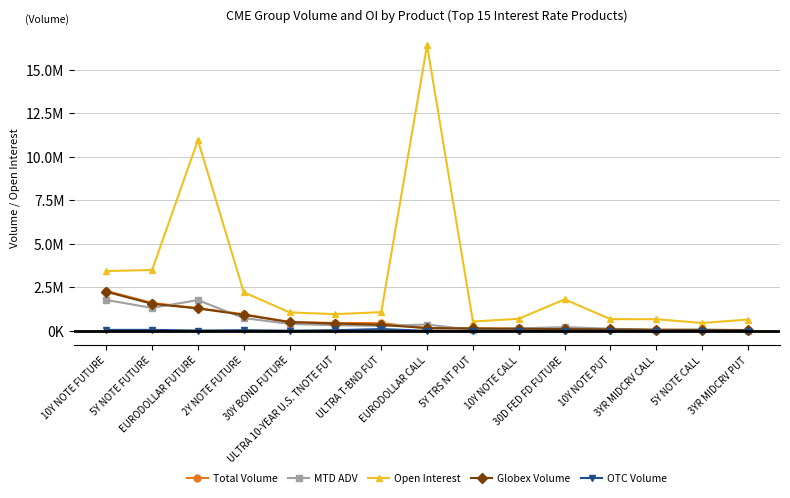

What is the difference between the maximum and minimum values in the Open Interest series?

15958548.0